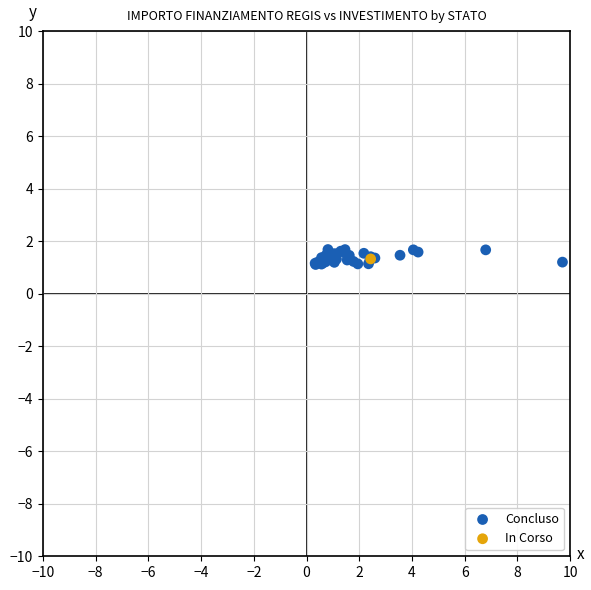

What are all the series names shown in the legend?

Concluso, In Corso